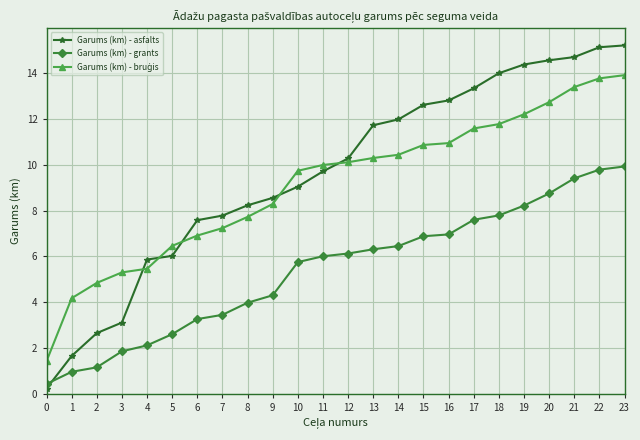

The value of Garums (km) - grants at 18 is 7.8. True or false?

True